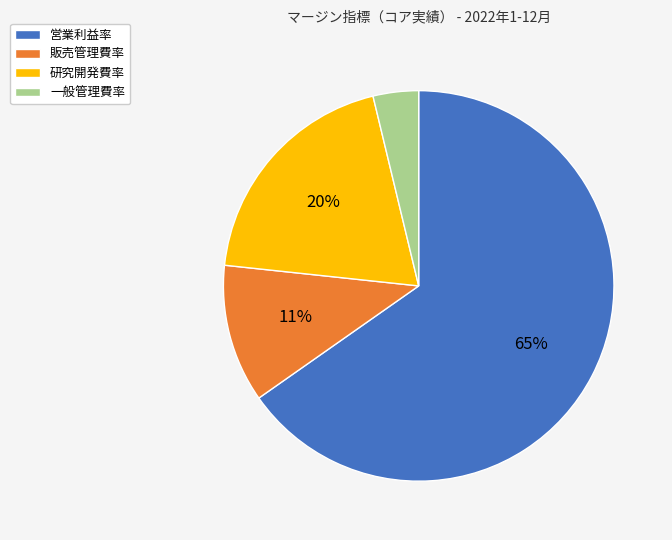

True or false: 一般管理費率 accounts for 4% of the total.

True